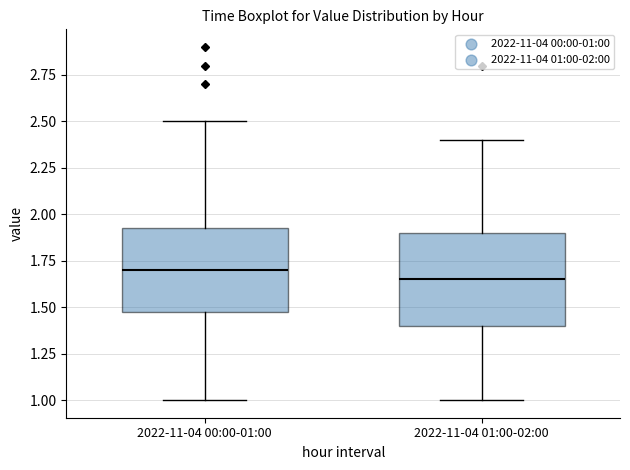

Which box is the tallest, from its lower edge to its upper edge?

2022-11-04 01:00-02:00